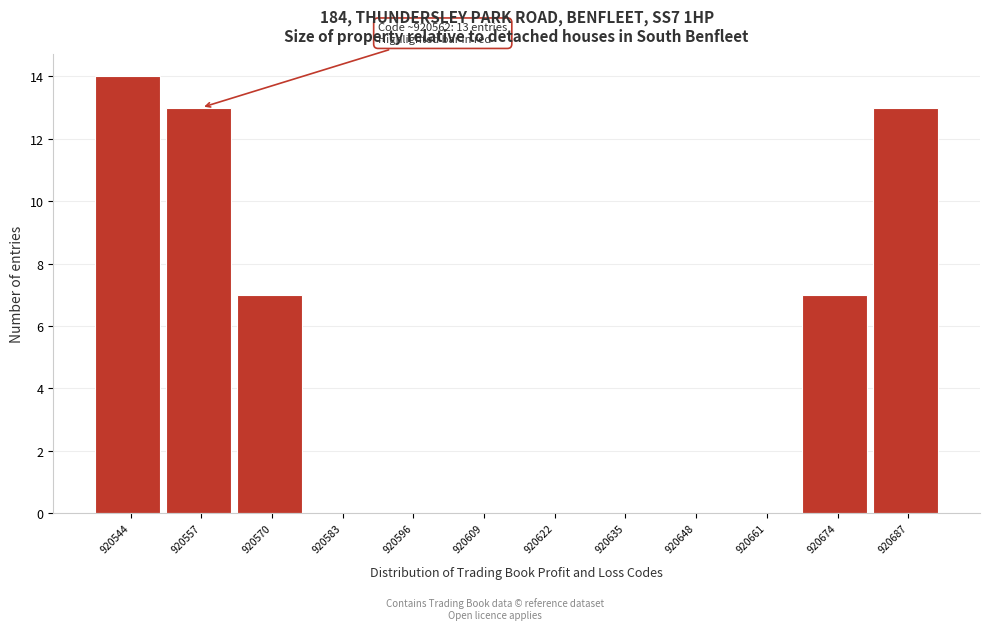

Reading left to right, what are all the values shown in this chart?

920544=14	920557=13	920570=7	920583=0	920596=0	920609=0	920622=0	920635=0	920648=0	920661=0	920674=7	920687=13